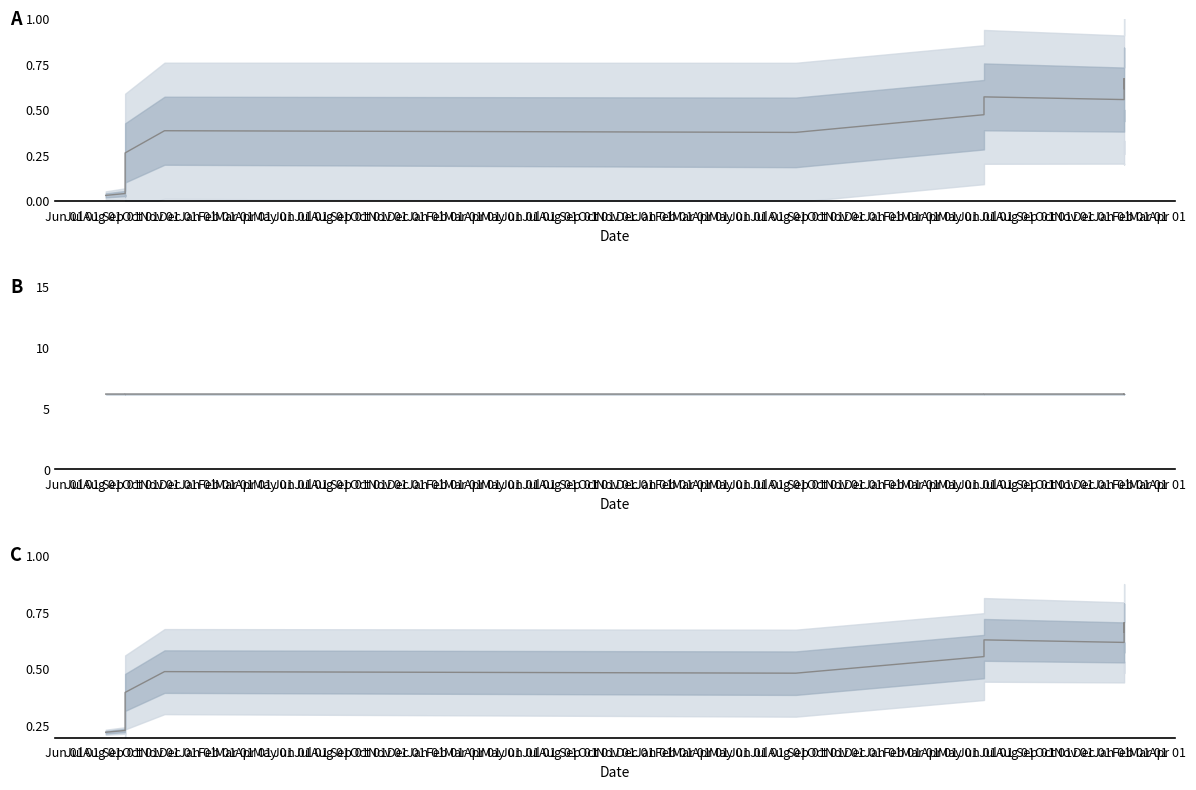

Does the chart have visible grid lines?

No